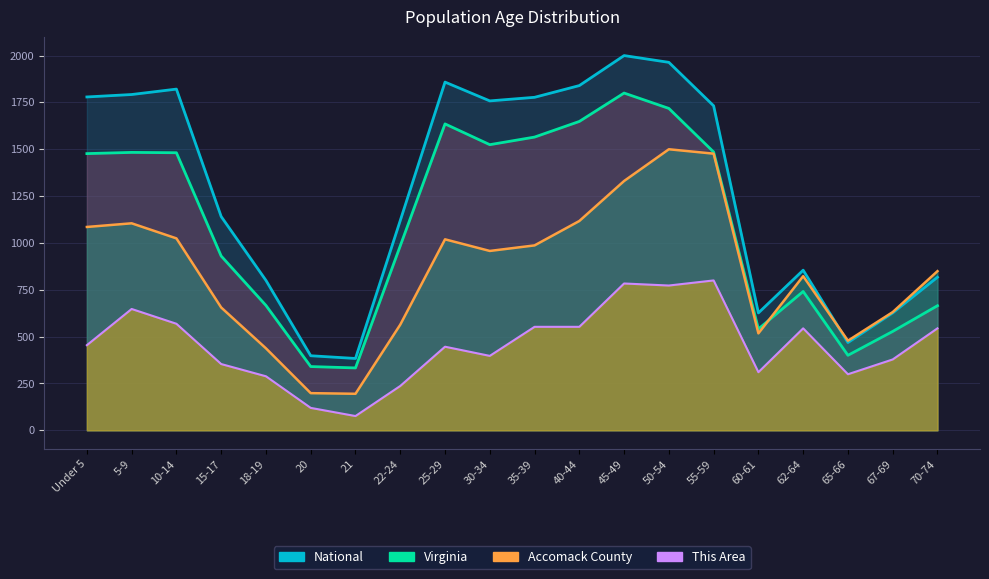

What is the label of the 13th point from the right?

22-24